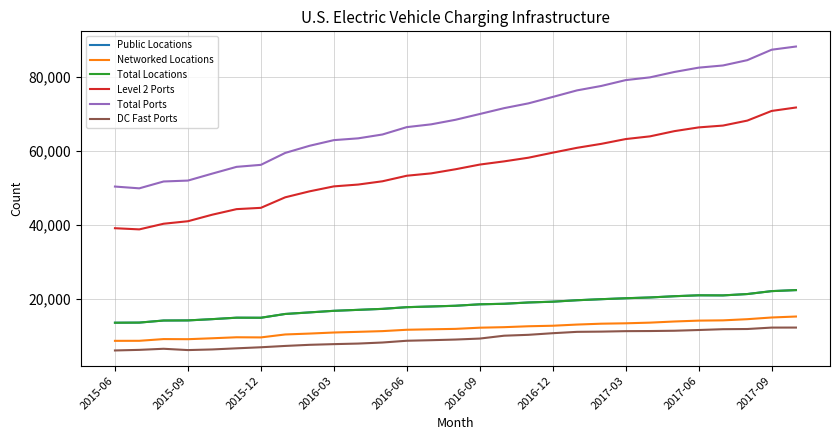

Is this an area chart (filled region under the line)?

No